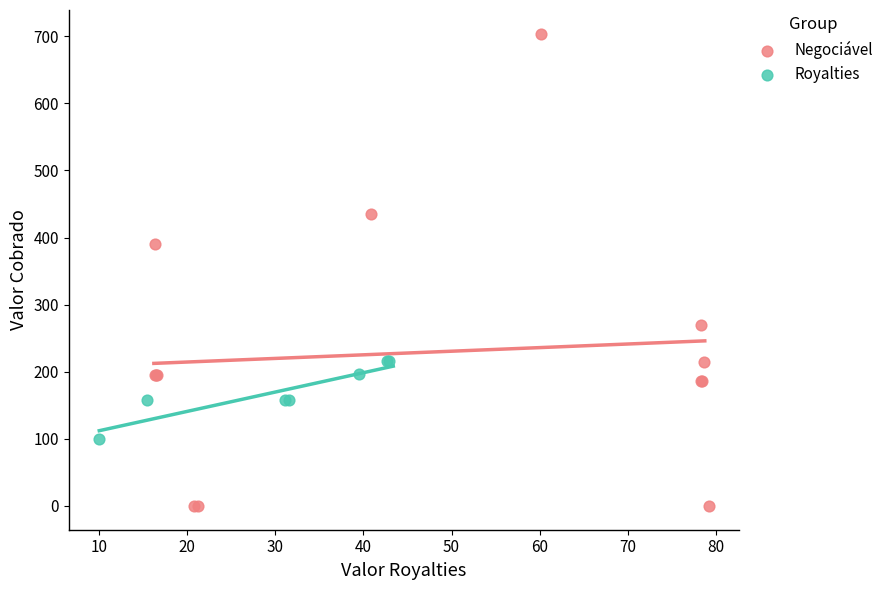

Which series has the widest spread of Y values?

Negociável